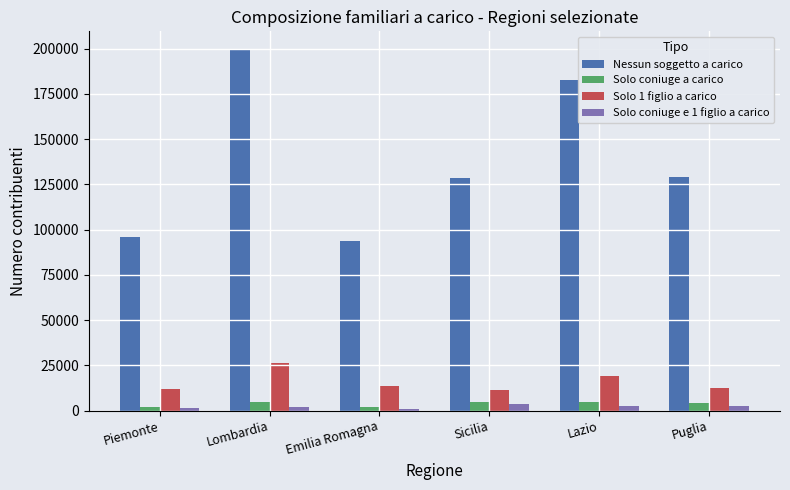

The Nessun soggetto a carico series shows 128225 at Piemonte. True or false?

False